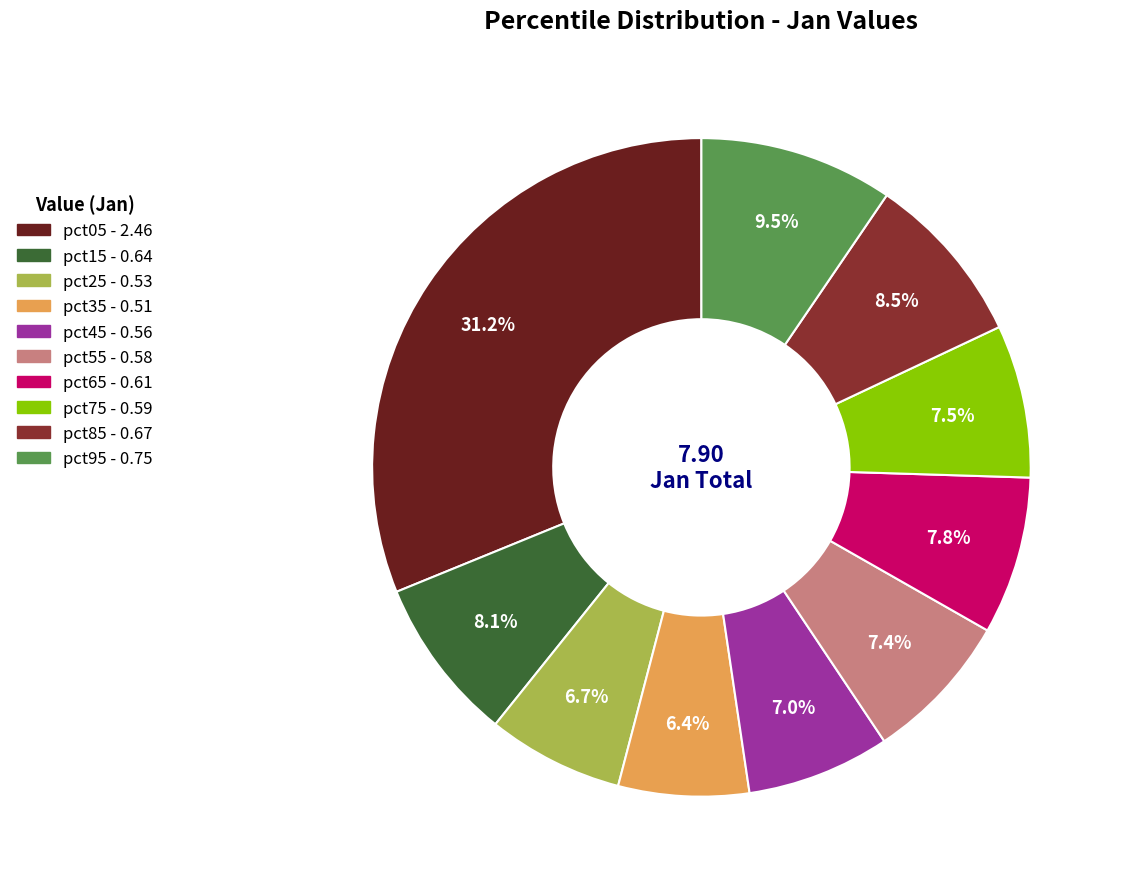

The pct85 slice represents 23% of the pie. True or false?

False